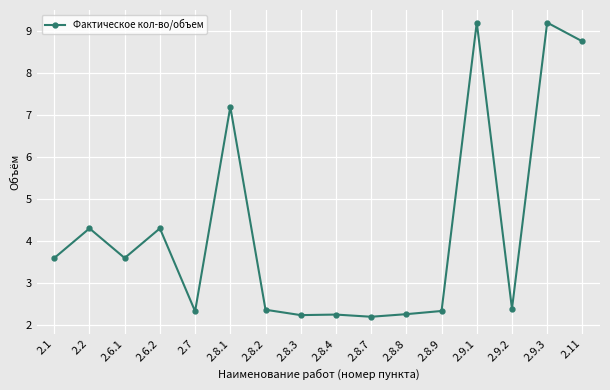

Count the number of data series in this chart.

1